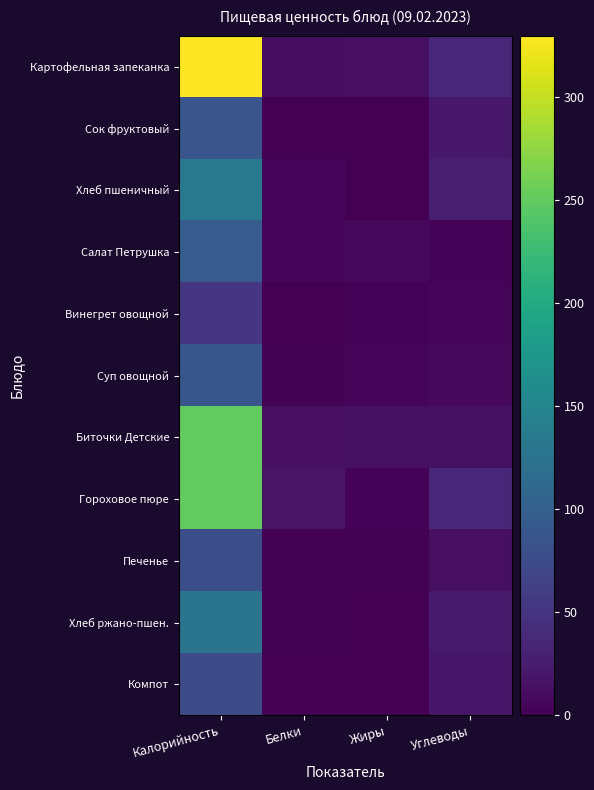

What is the spread (max minus min) of values at Жиры?

15.0